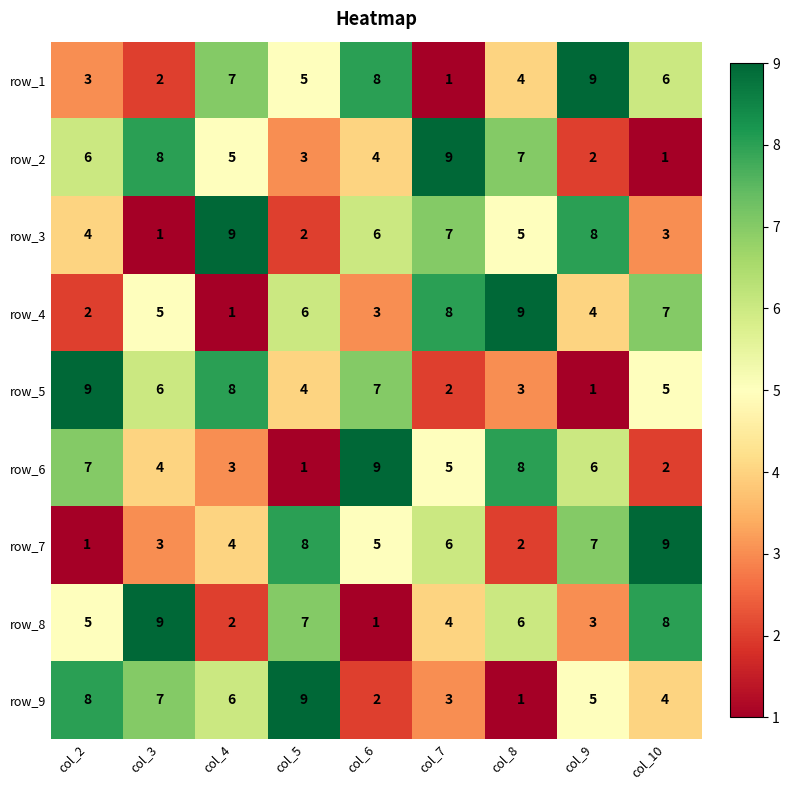

At which label is row_5 closest to 5?

col_10